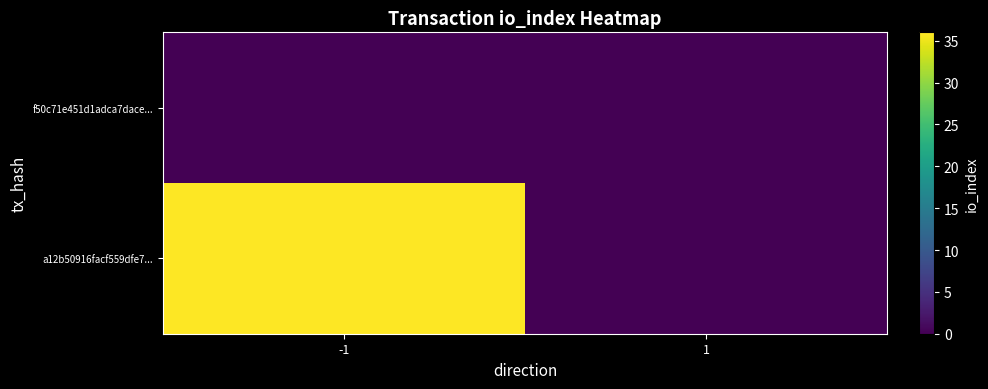

What is the maximum value shown in the chart?

36